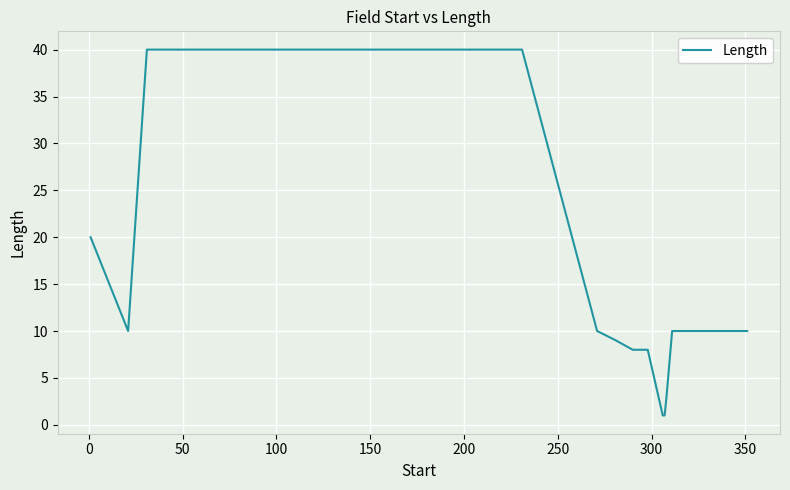

What is the difference between the maximum and minimum values?

39